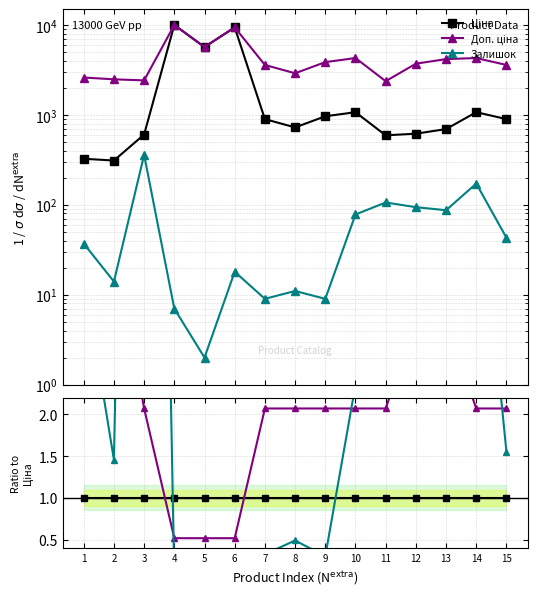

Which series ends up on top after the final intersection of Доп. ціна and Залишок?

Доп. ціна